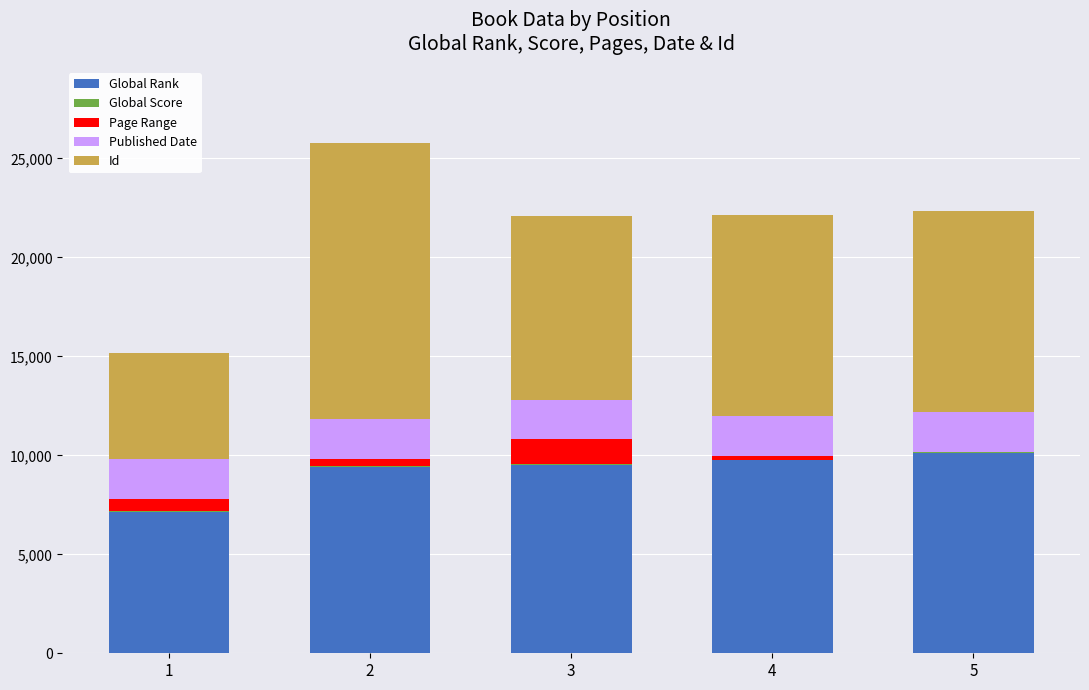

At which category is the sum across all series the highest?

2